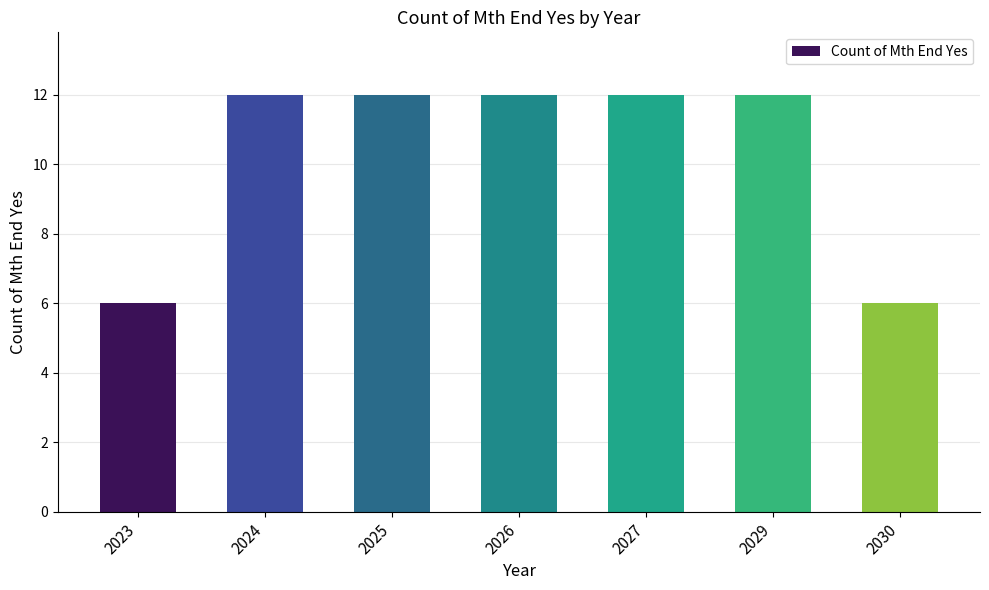

Count the values in the range 6 to 12.

7